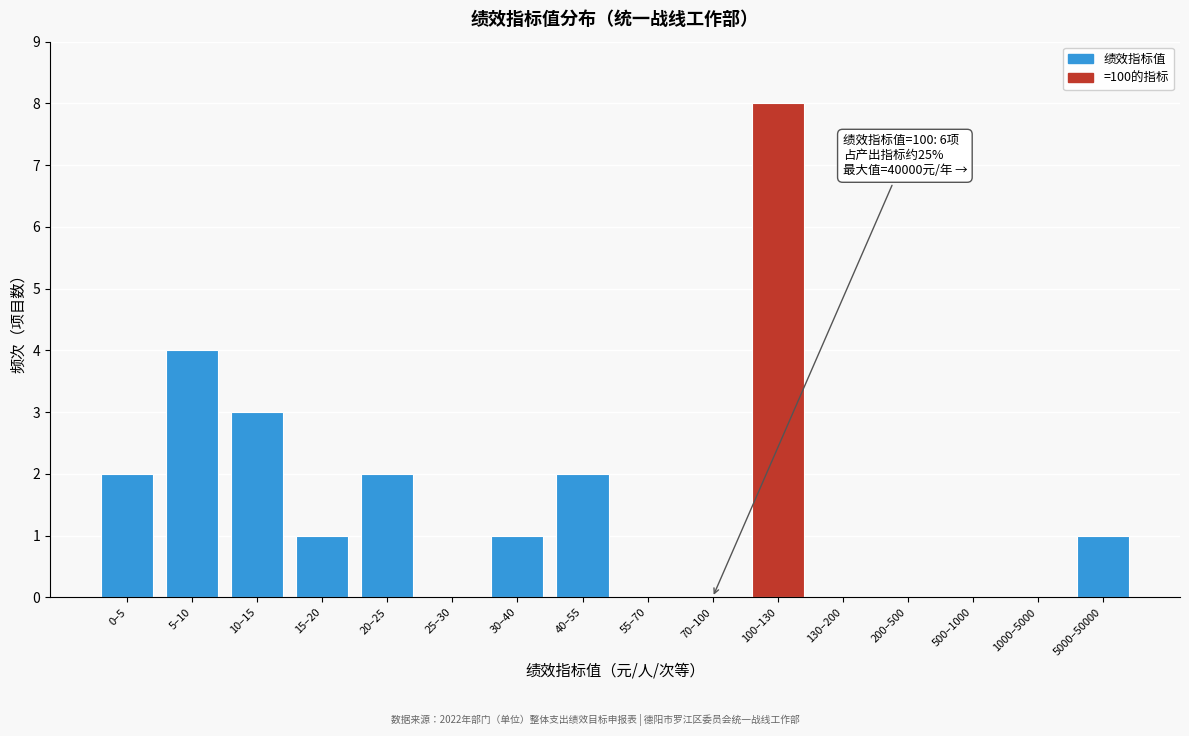

Reading left to right, list all the values displayed in this chart.

0–5=2	5–10=4	10–15=3	15–20=1	20–25=2	25–30=0	30–40=1	40–55=2	55–70=0	70–100=0	100–130=8	130–200=0	200–500=0	500–1000=0	1000–5000=0	5000–50000=1